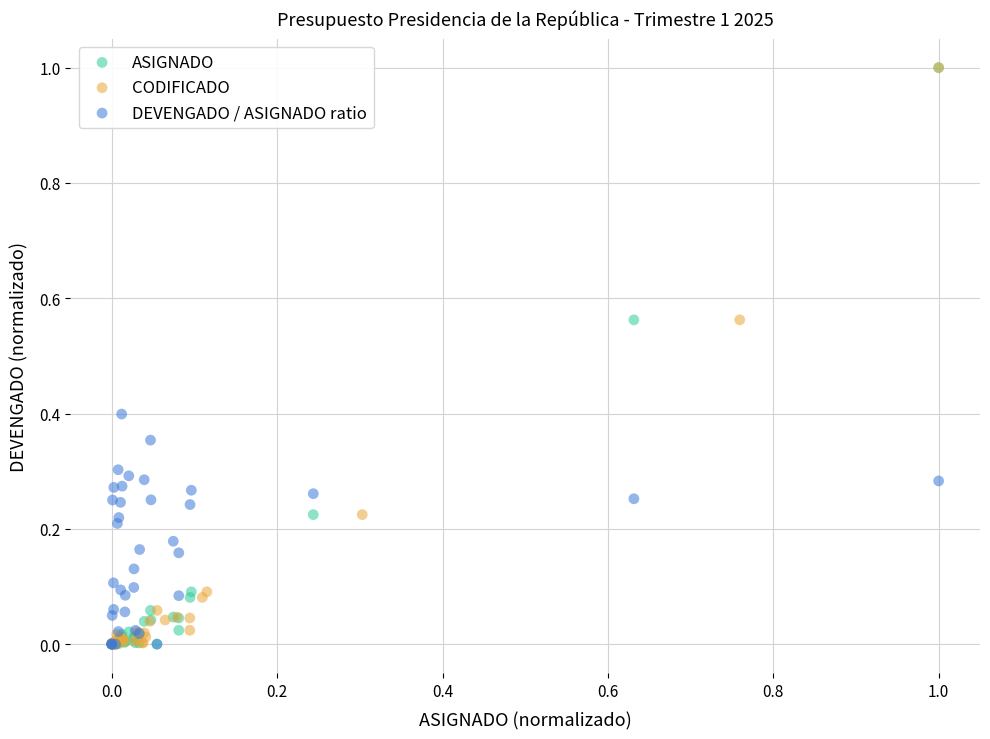

What are all the series names shown in the legend?

ASIGNADO, CODIFICADO, DEVENGADO / ASIGNADO ratio